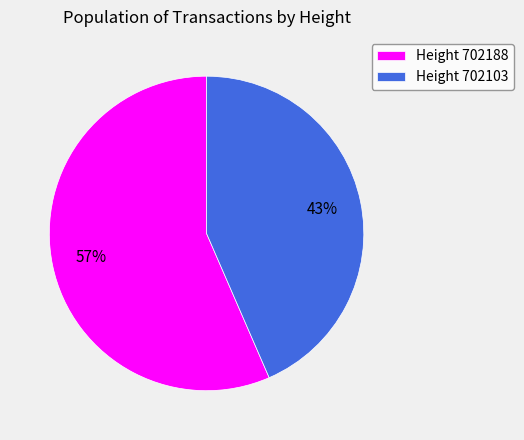

Combined, do Height 702188 and Height 702103 account for over 50%?

Yes